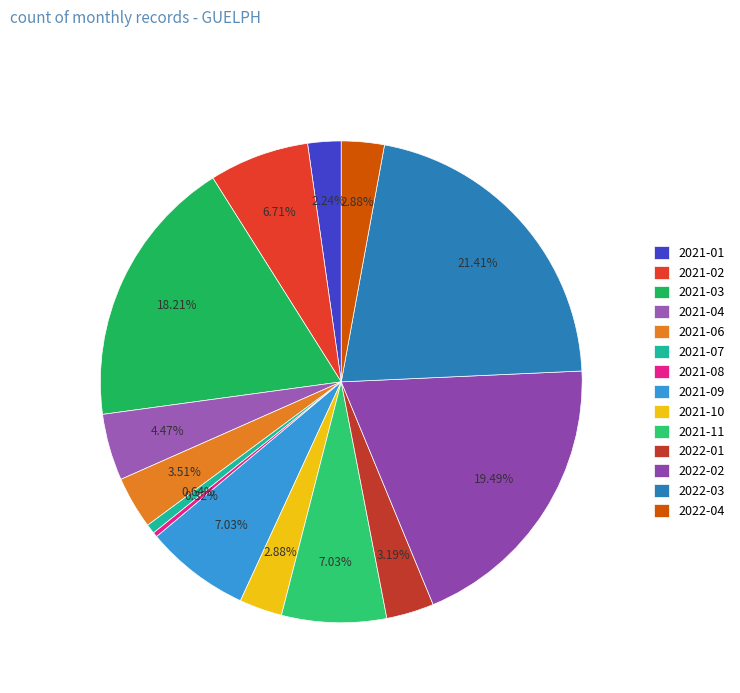

The 2021-07 slice represents 11% of the pie. True or false?

False